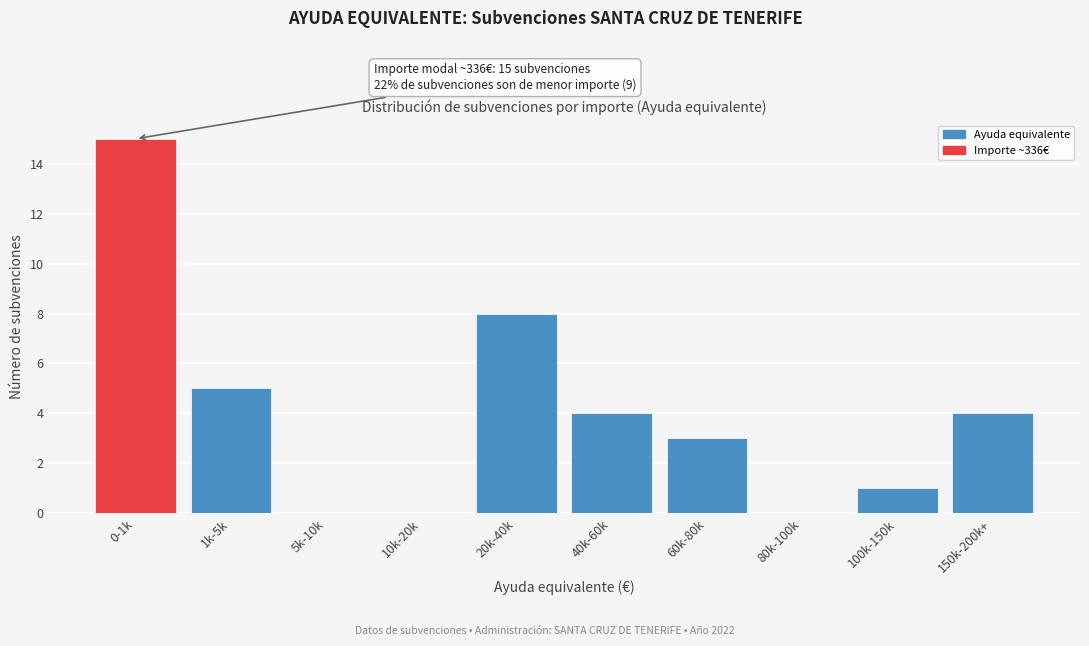

Reading left to right, transcribe all the data shown in this chart.

0-1k=15	1k-5k=5	5k-10k=0	10k-20k=0	20k-40k=8	40k-60k=4	60k-80k=3	80k-100k=0	100k-150k=1	150k-200k+=4